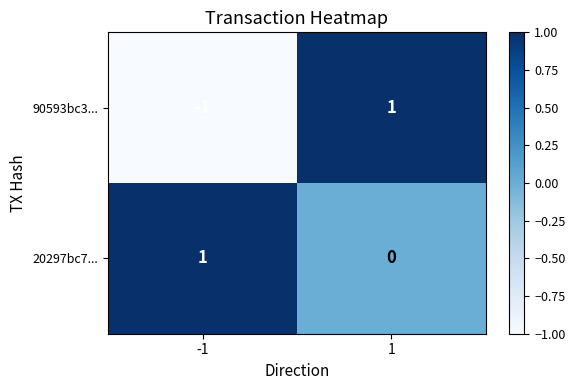

List the labels in order of 20297bc7... value, largest first.

-1, 1